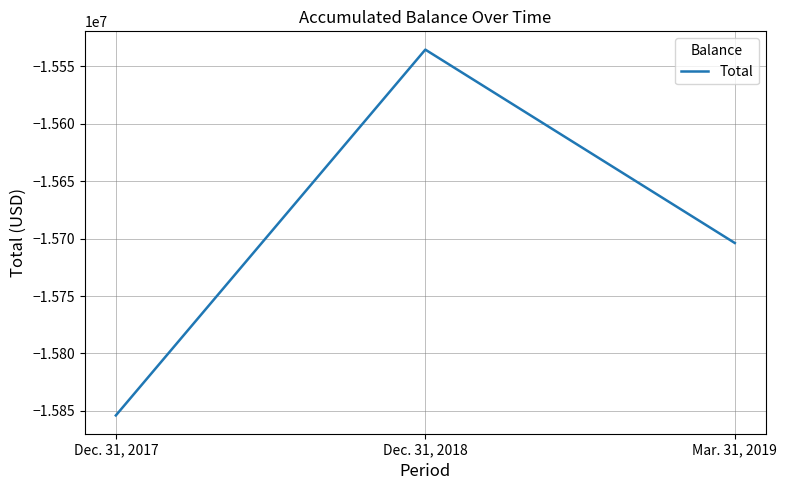

How many categories are shown in the chart?

3